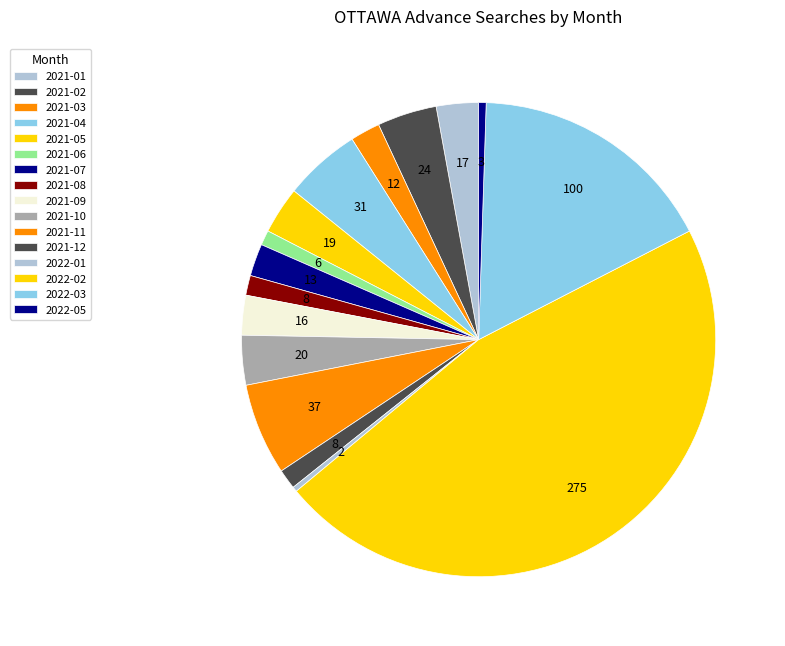

To the nearest percent, what is the difference between the 2021-10 and 2021-12 slice percentages?

2%